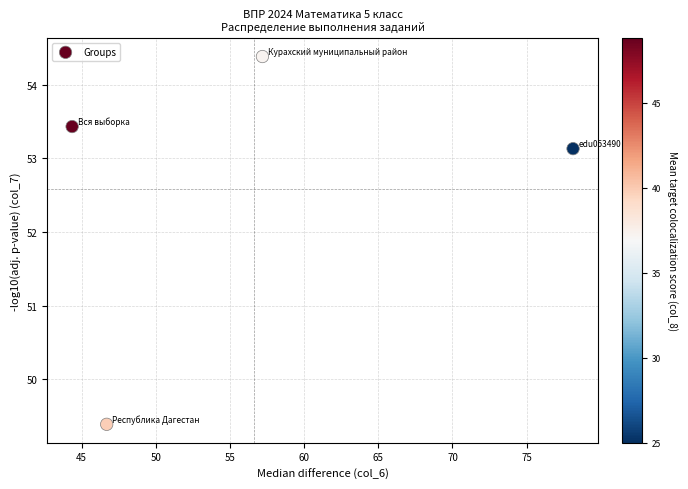

What is the average X value?

56.6